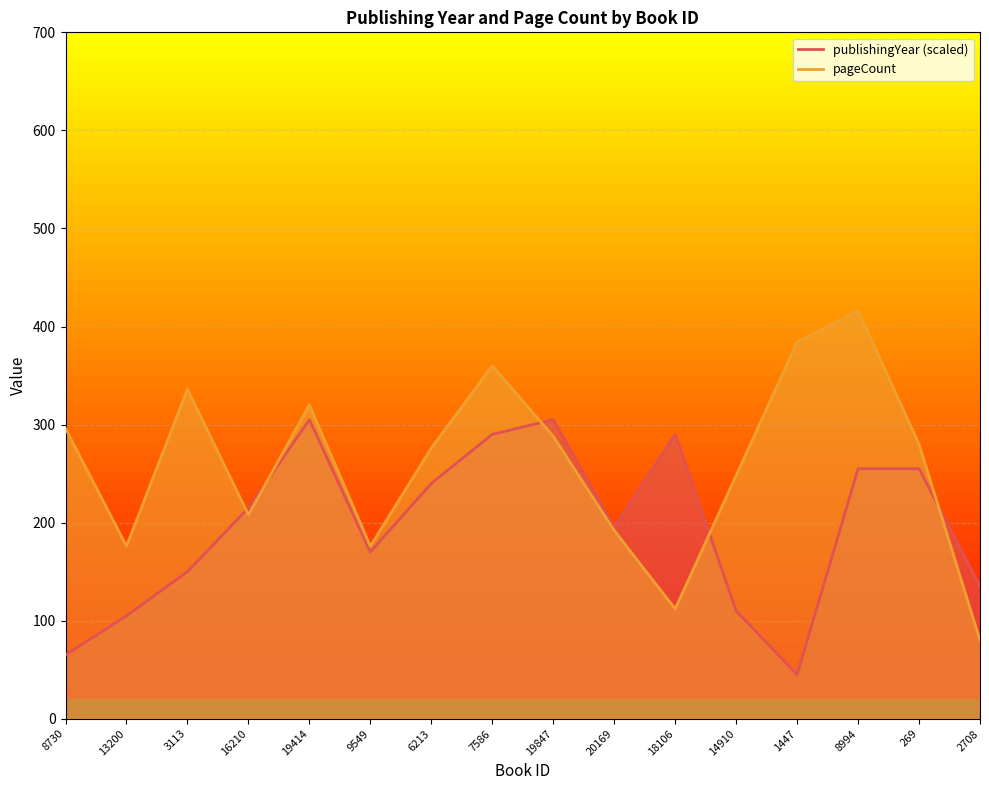

What are all the series names shown in the legend?

publishingYear, pageCount